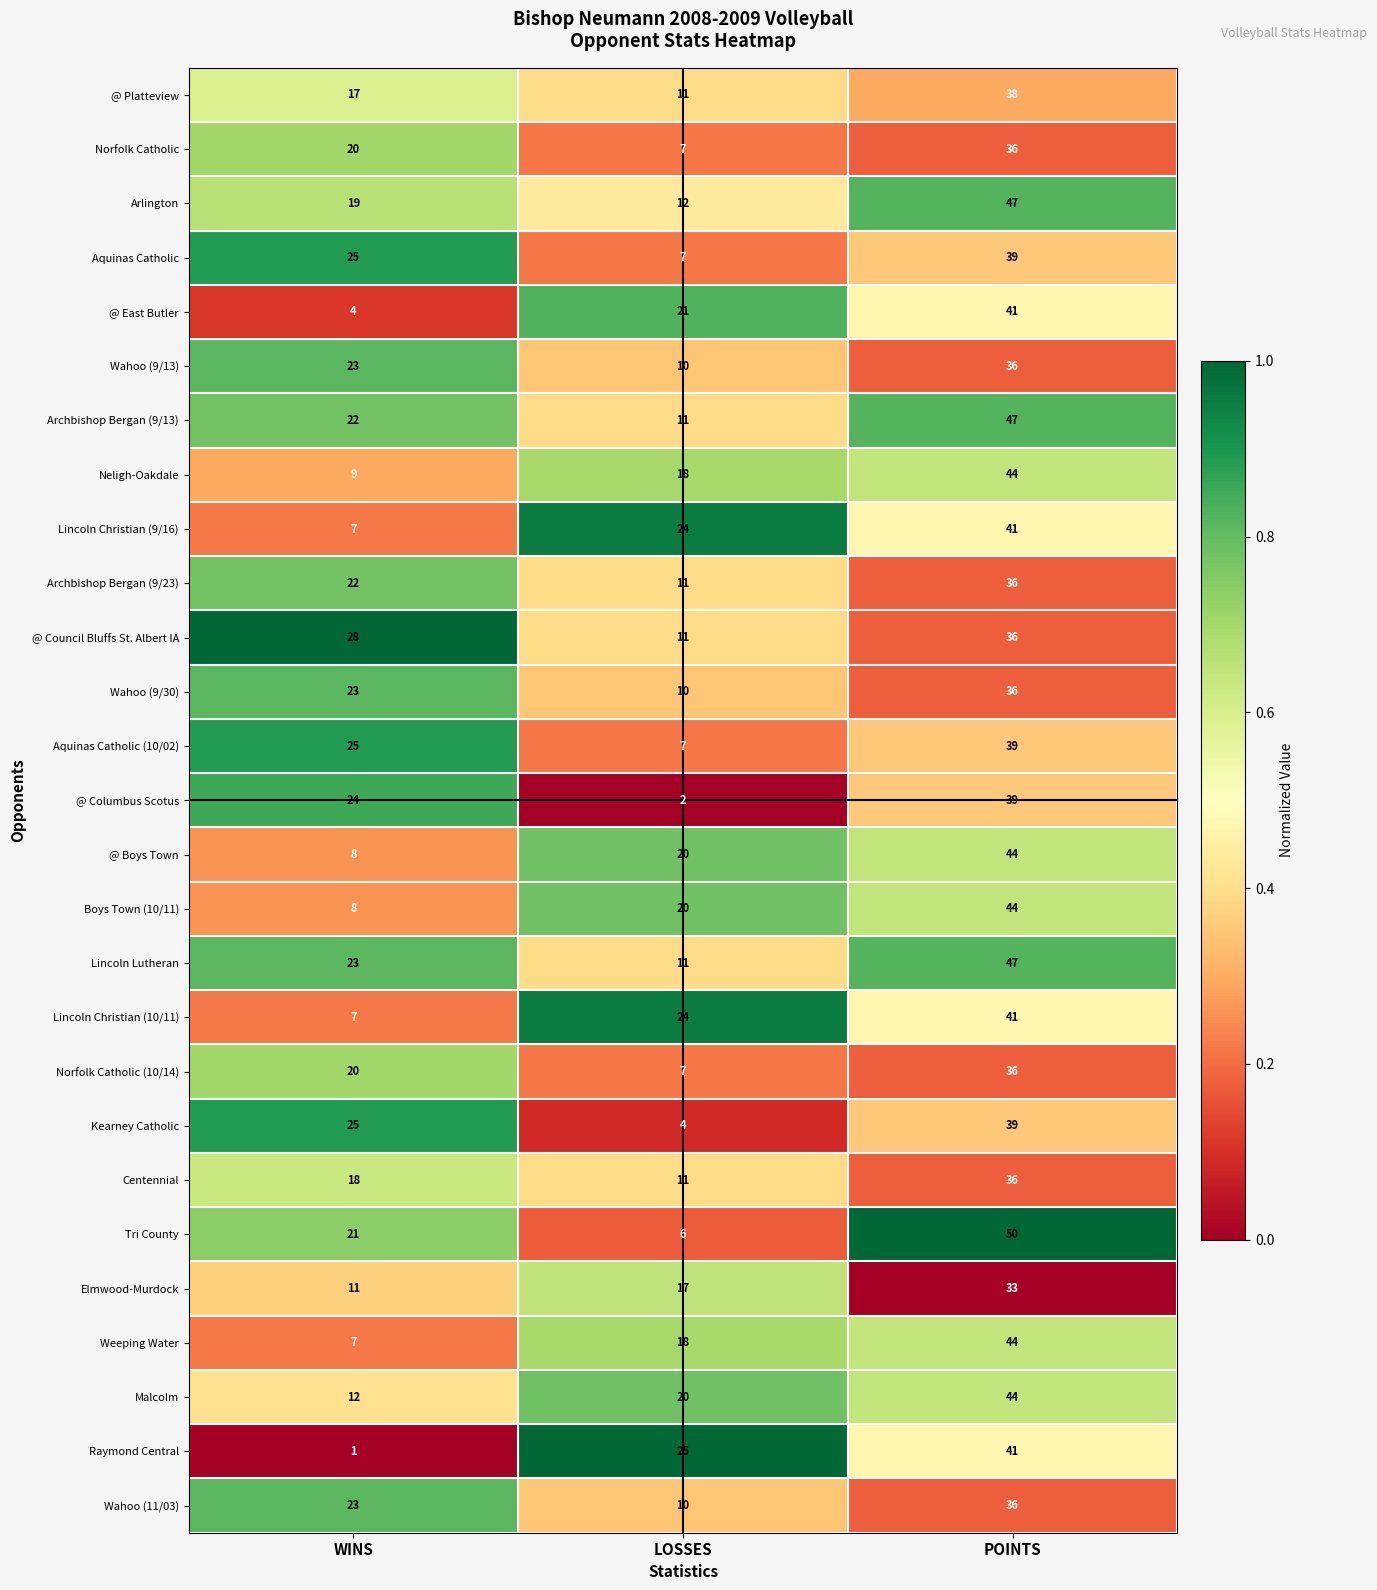

List the labels in order of Lincoln Christian (10/11) value, largest first.

POINTS, LOSSES, WINS